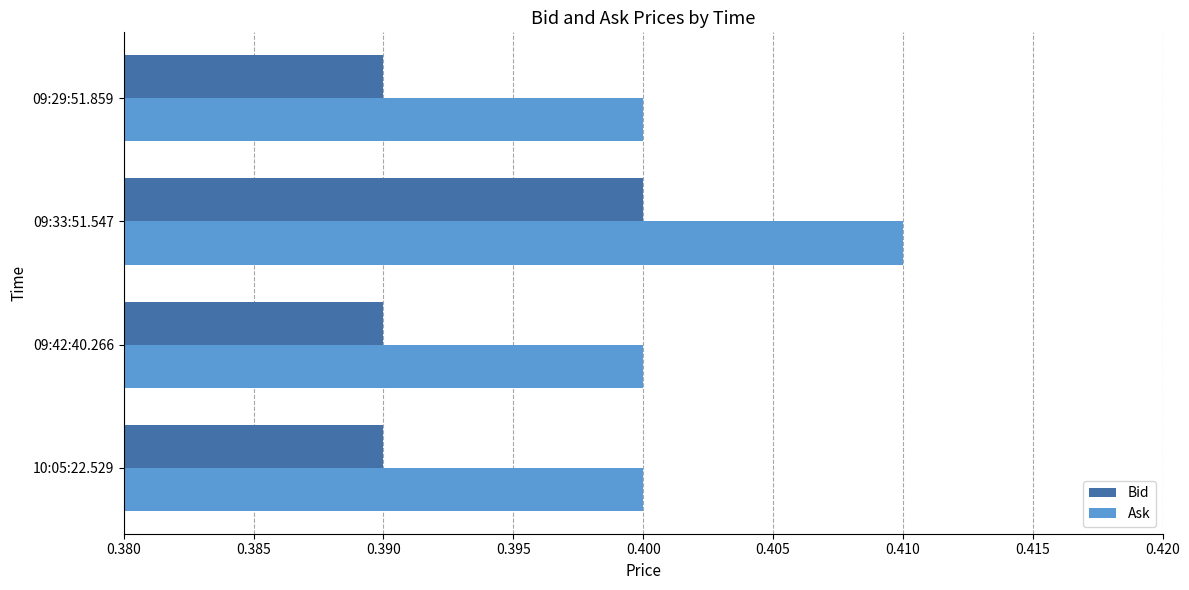

What is the sum of all Ask values?

1.6